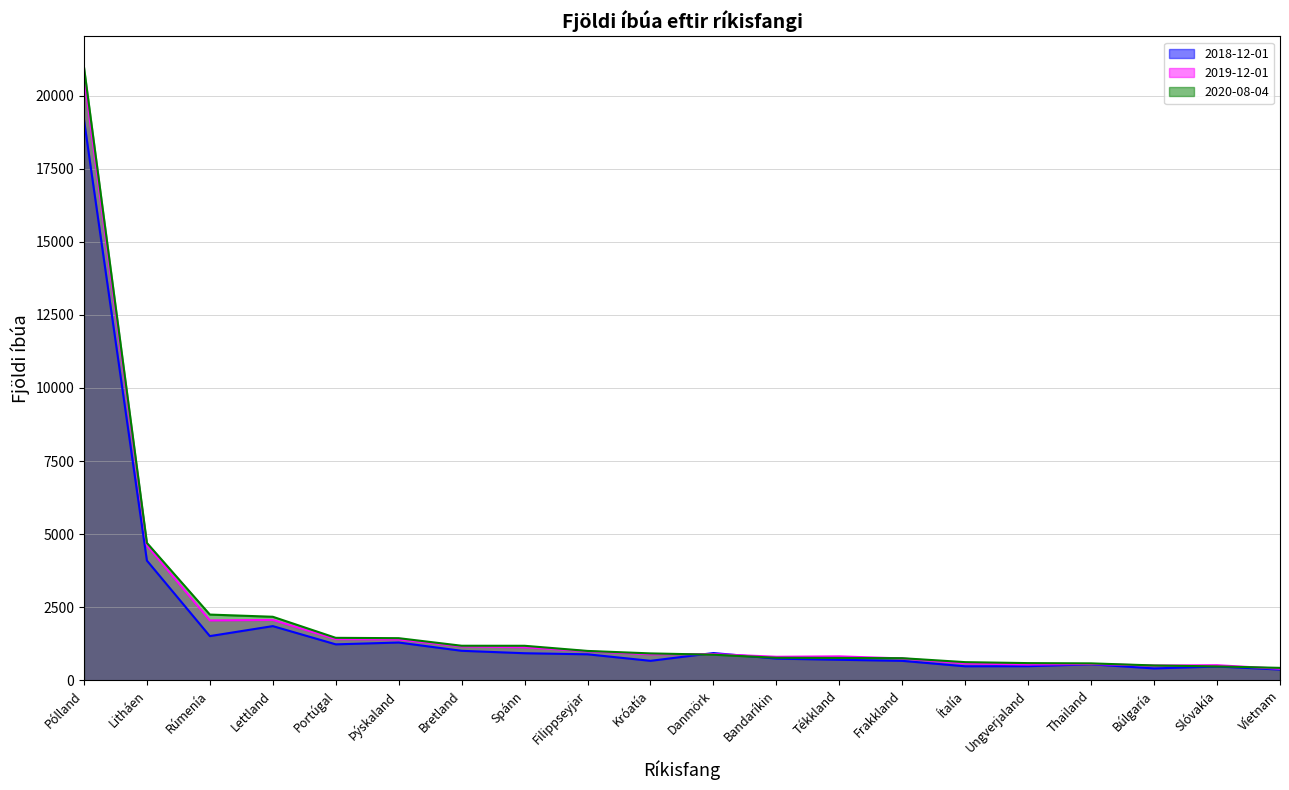

Rank the series by their average value, from highest to lowest.

2020-08-04, 2019-12-01, 2018-12-01